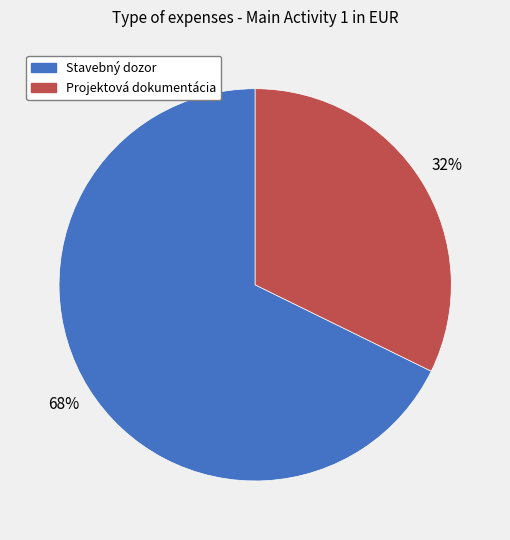

To the nearest percent, what percentage of the pie is Stavebný dozor?

68%